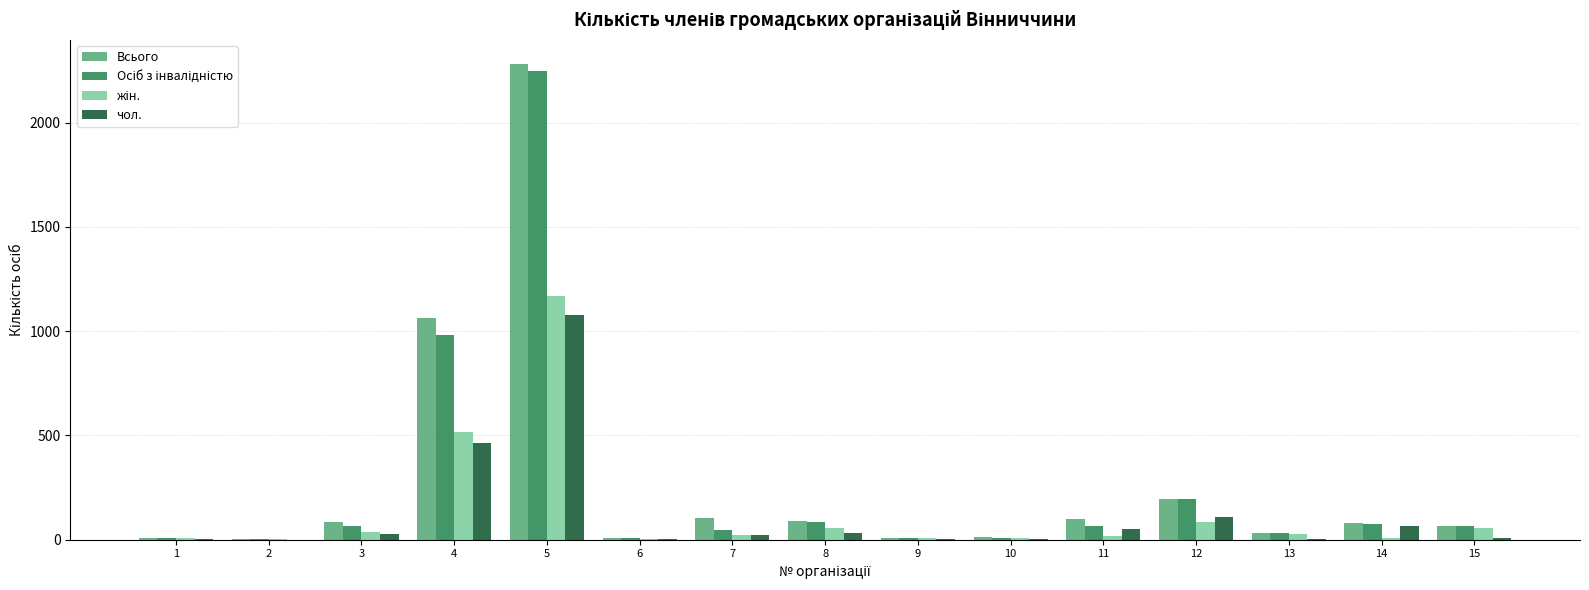

How many groups of bars are there?

15